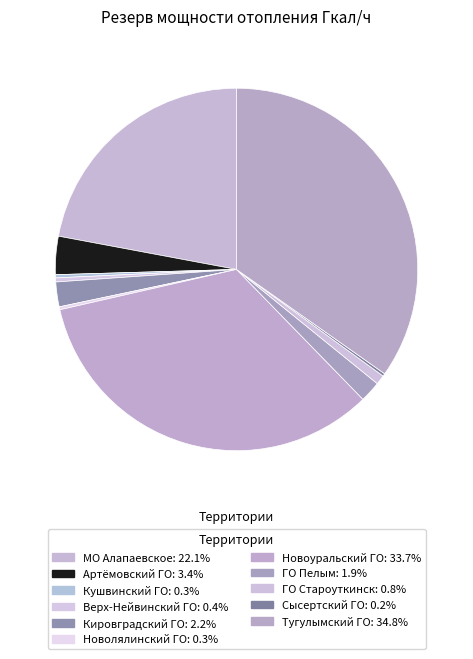

Does Кировградский ГО represent more than half of the total?

No